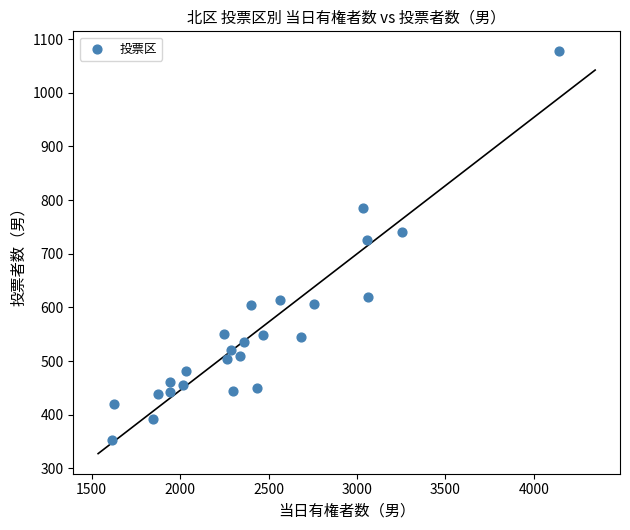

What Y value in the scatter plot is closest to 715?

725